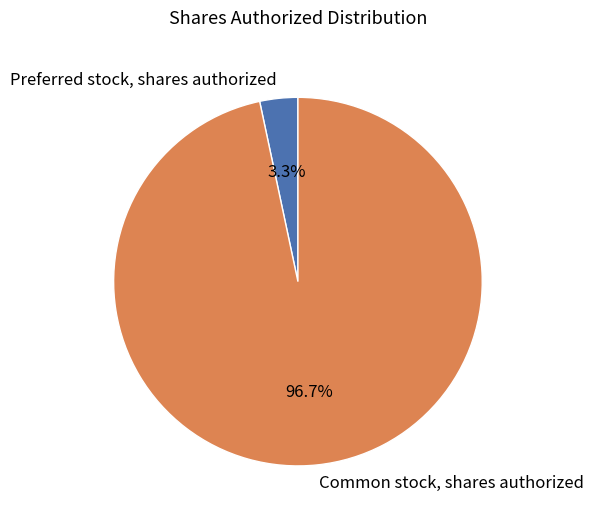

Which has a higher value, Preferred stock, shares authorized or Common stock, shares authorized?

Common stock, shares authorized